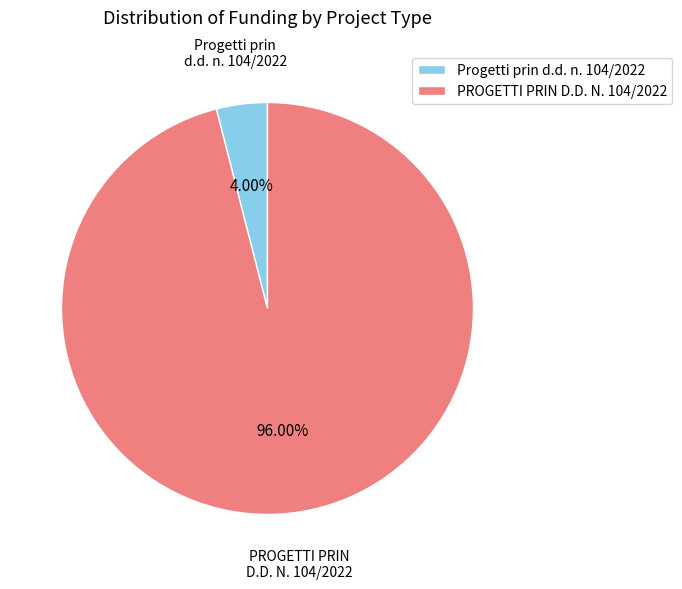

How many segments does this pie chart have?

2